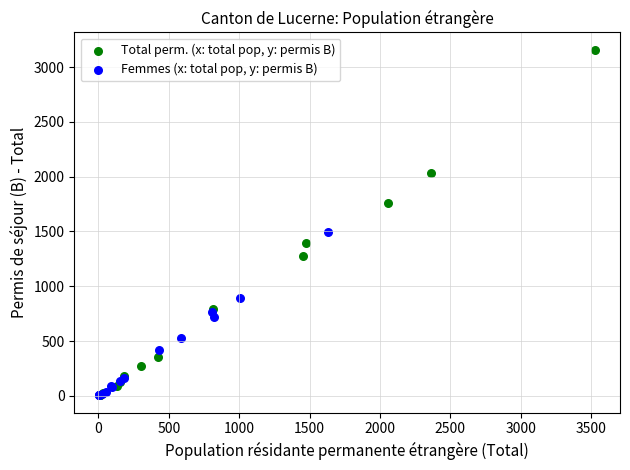

Which series has the widest spread of Y values?

Total perm. (x: total pop, y: permis B)